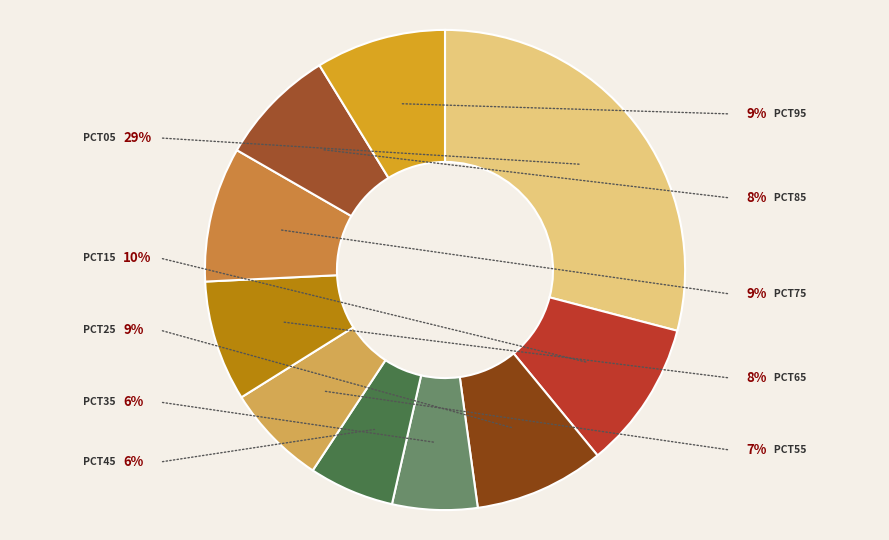

To the nearest percent, what portion does pct05 represent?

29%